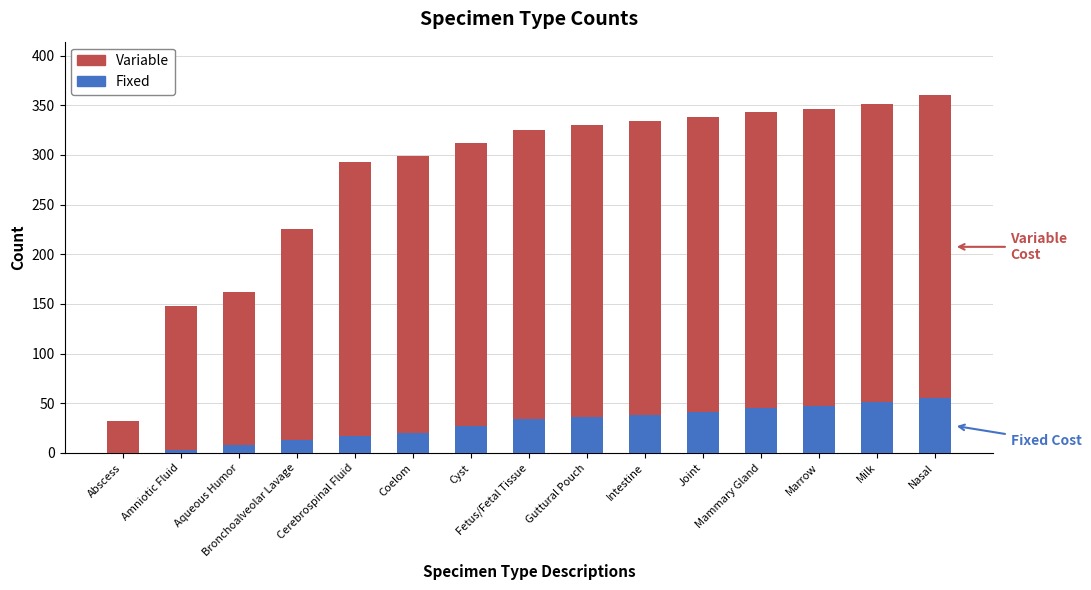

What is the maximum value for Fixed?

55